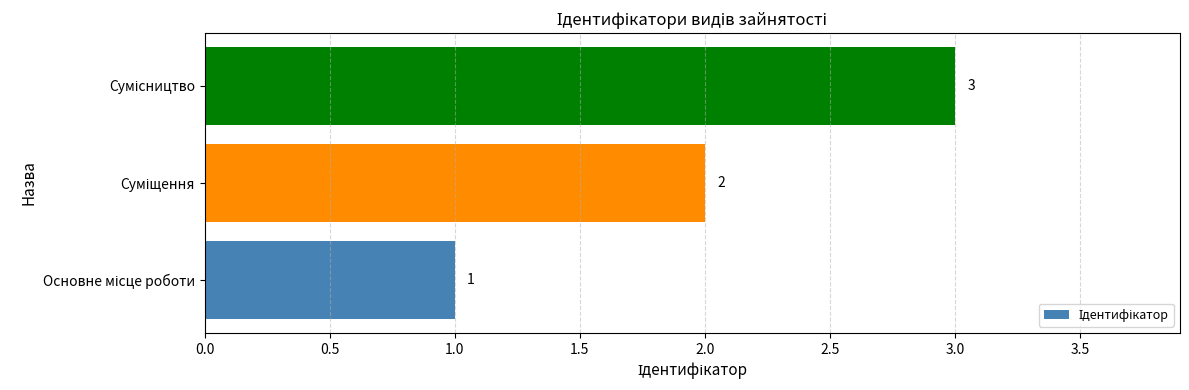

How many values are between 1 and 3?

3